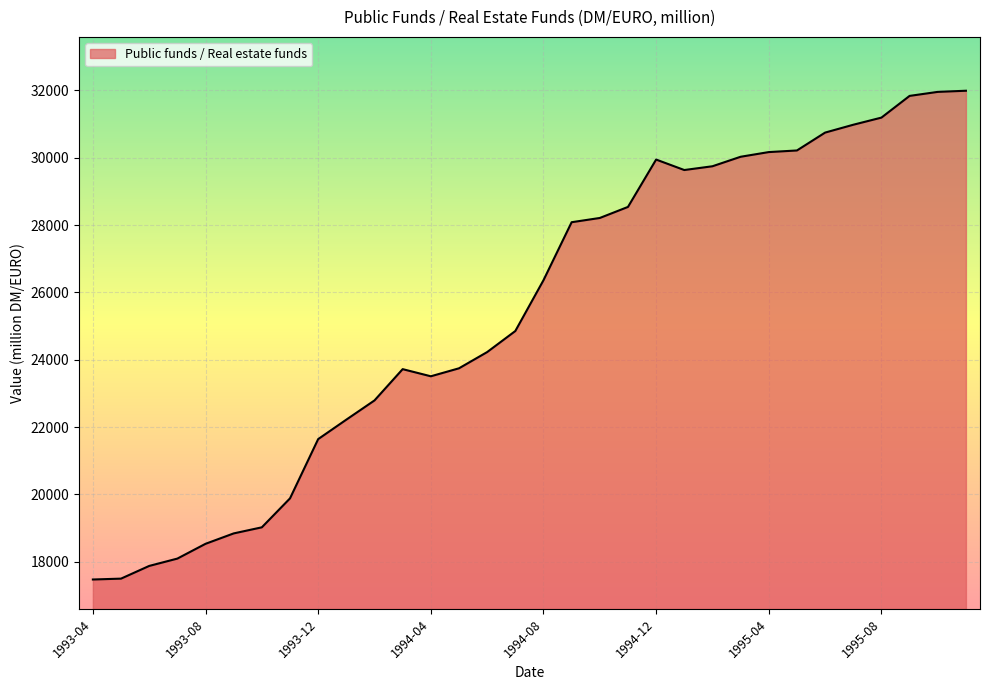

What is the maximum value shown in the chart?

31988